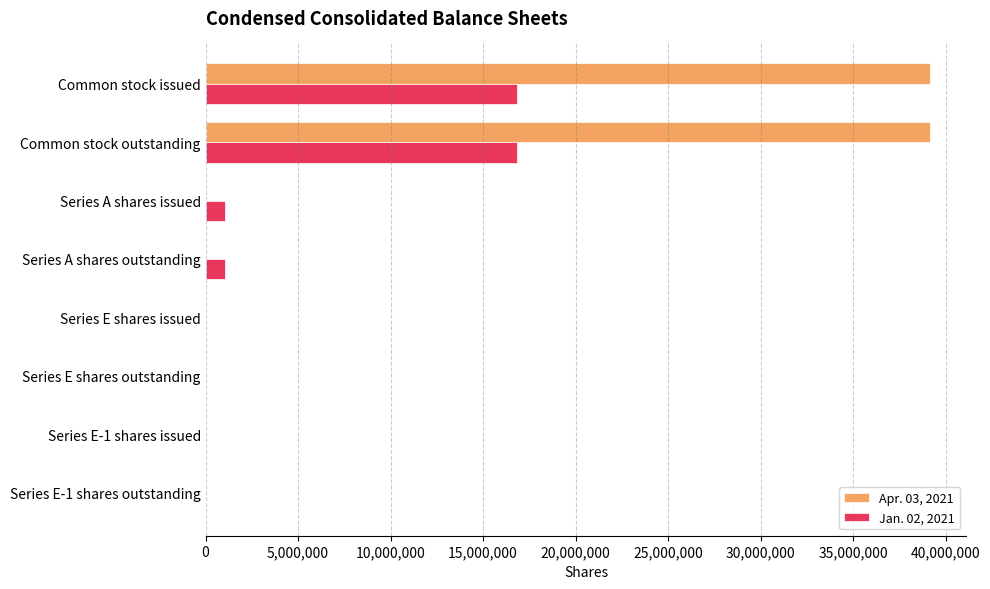

What are all the series names shown in the legend?

Apr. 03, 2021, Jan. 02, 2021